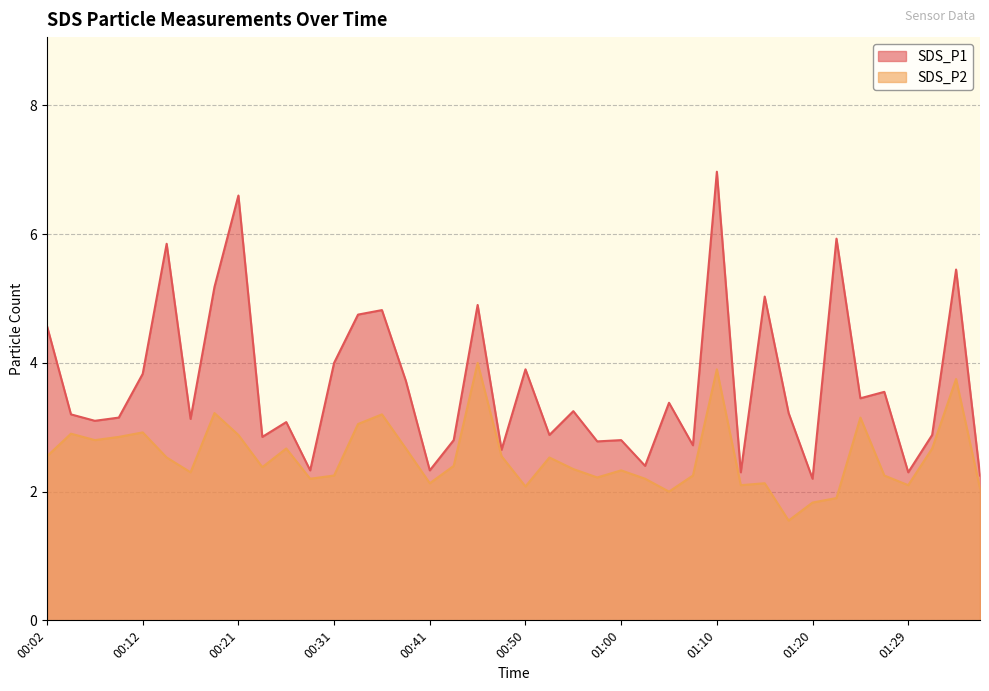

At which label does SDS_P2 reach its peak?

00:46